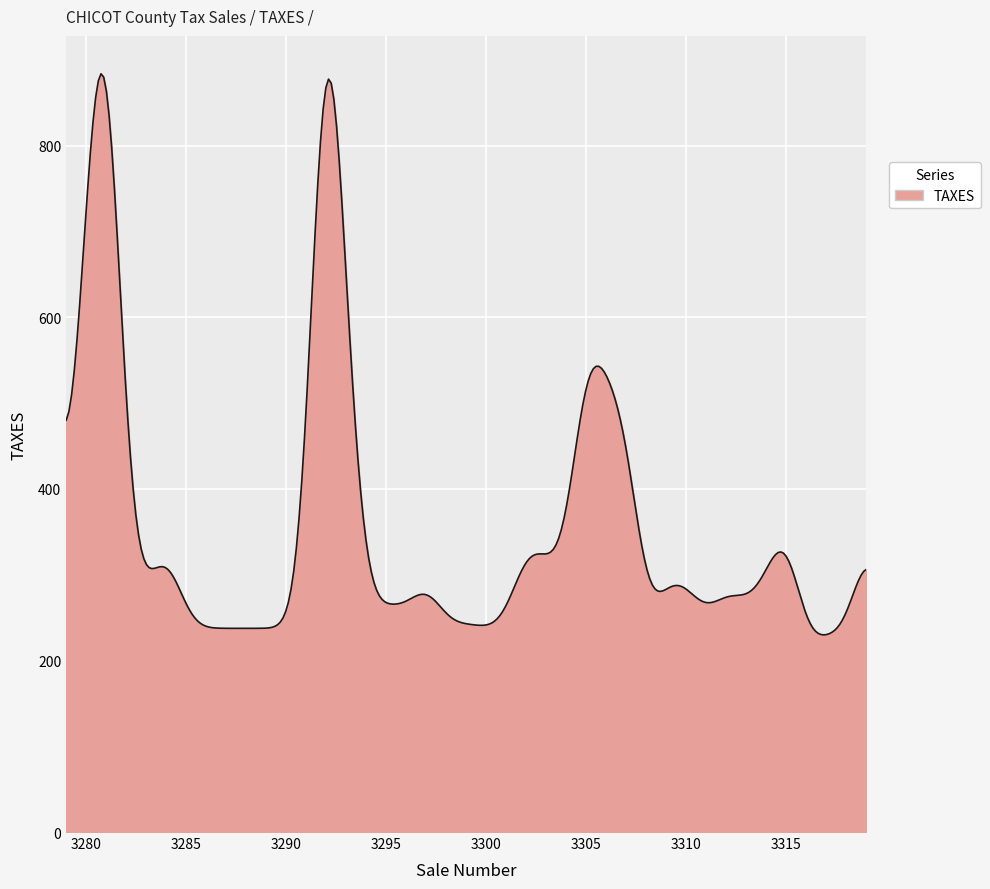

What is the minimum value shown in the chart?

229.9